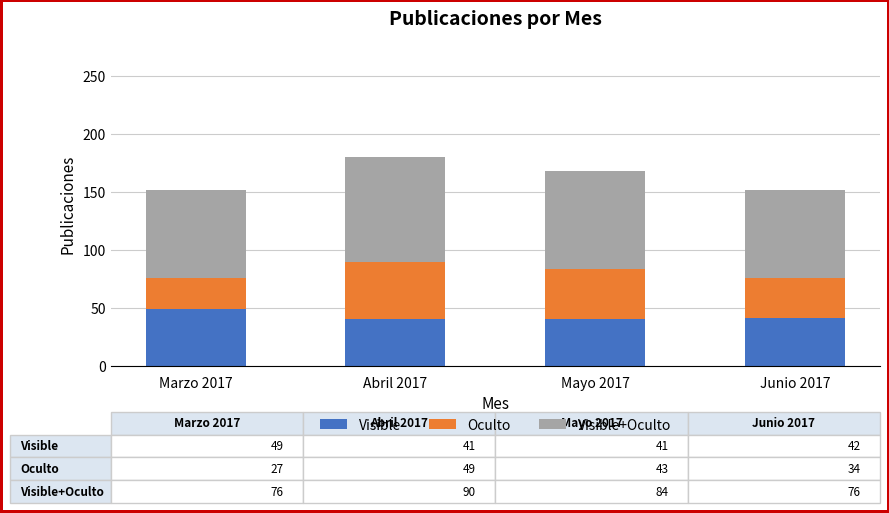

What is the total value across all series at Abril 2017?

180